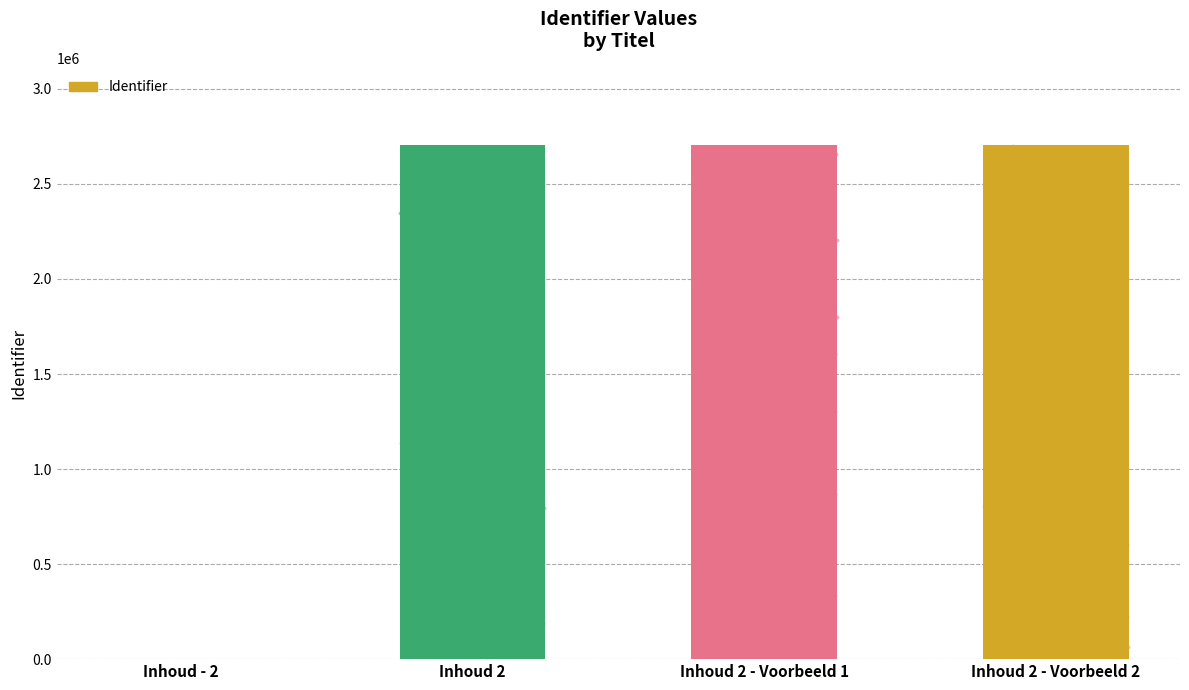

What is the ratio of the value at Inhoud 2 - Voorbeeld 1 to the value at Inhoud 2 - Voorbeeld 2?

1.0